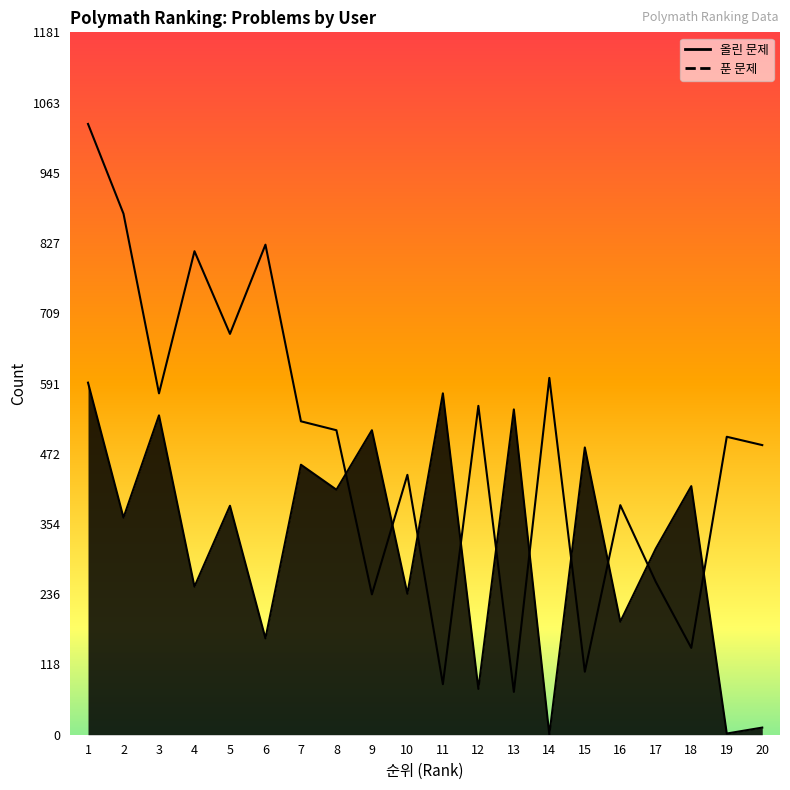

Reading left to right, what are all the values shown in this chart?

올린 문제: 1=592	2=365	3=537	4=249	5=385	6=162	7=454	8=412	9=512	10=237	11=574	12=77	13=547	14=0	15=483	16=190	17=313	18=418	19=2	20=12
푼 문제: 1=1027	2=876	3=574	4=813	5=674	6=824	7=527	8=512	9=236	10=437	11=85	12=553	13=72	14=600	15=106	16=386	17=257	18=146	19=501	20=487